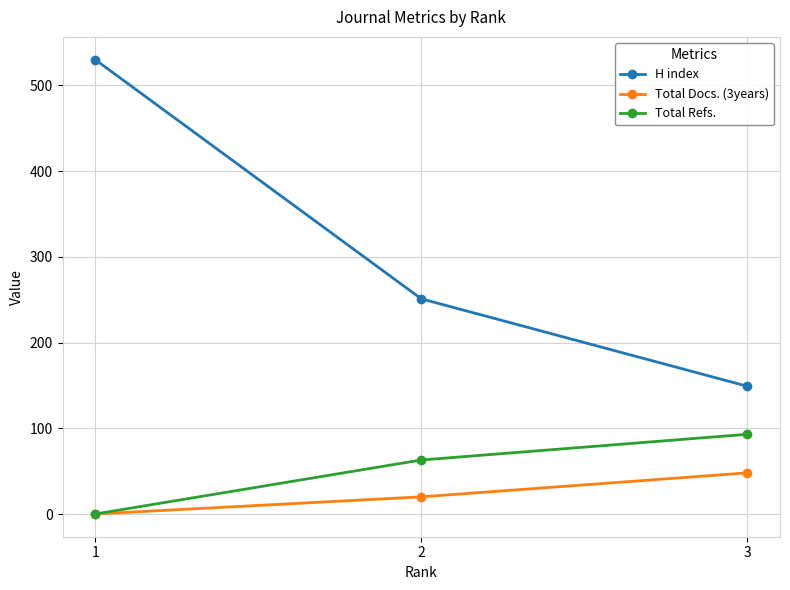

How many data points in H index are less than 251?

1